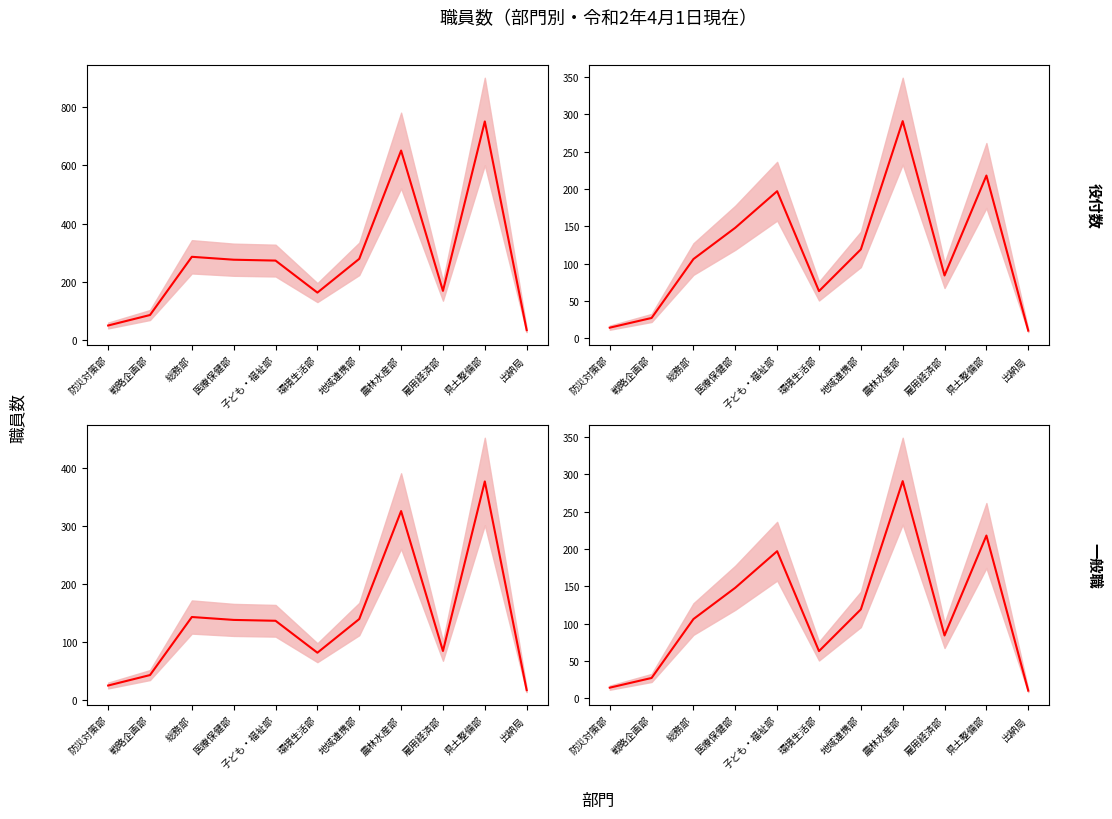

True or false: 一般職 and 役付数 cross at least once.

False